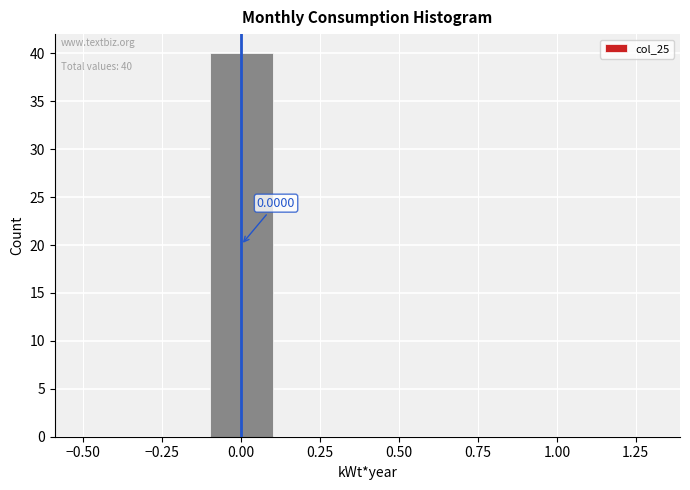

Which range on the x-axis has the tallest bar?

-0.1 to 0.1